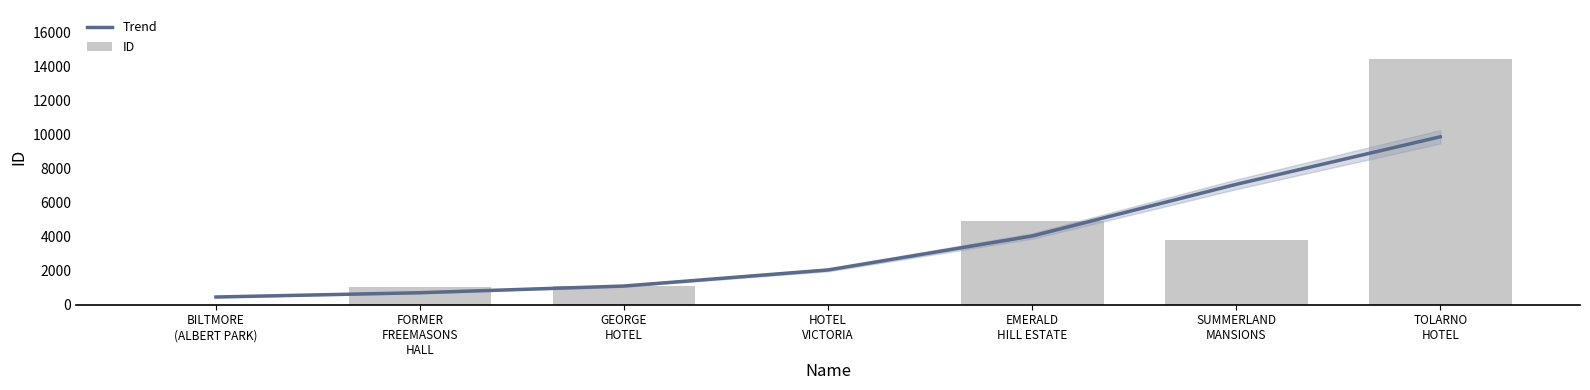

What is the sum of the Trend values at TOLARNO
HOTEL and EMERALD
HILL ESTATE?

13909